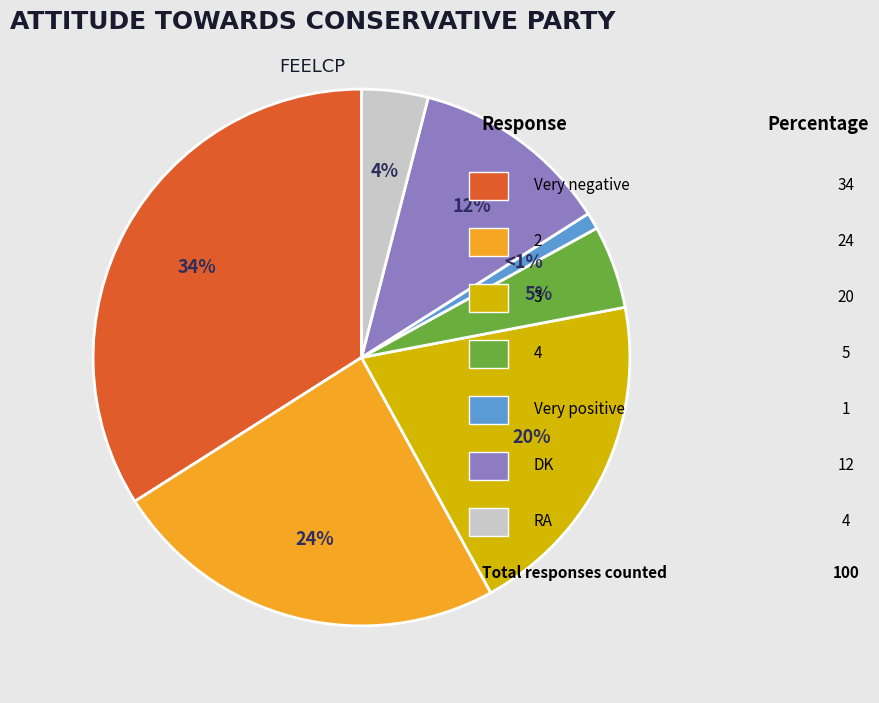

Does any single category account for the majority?

No